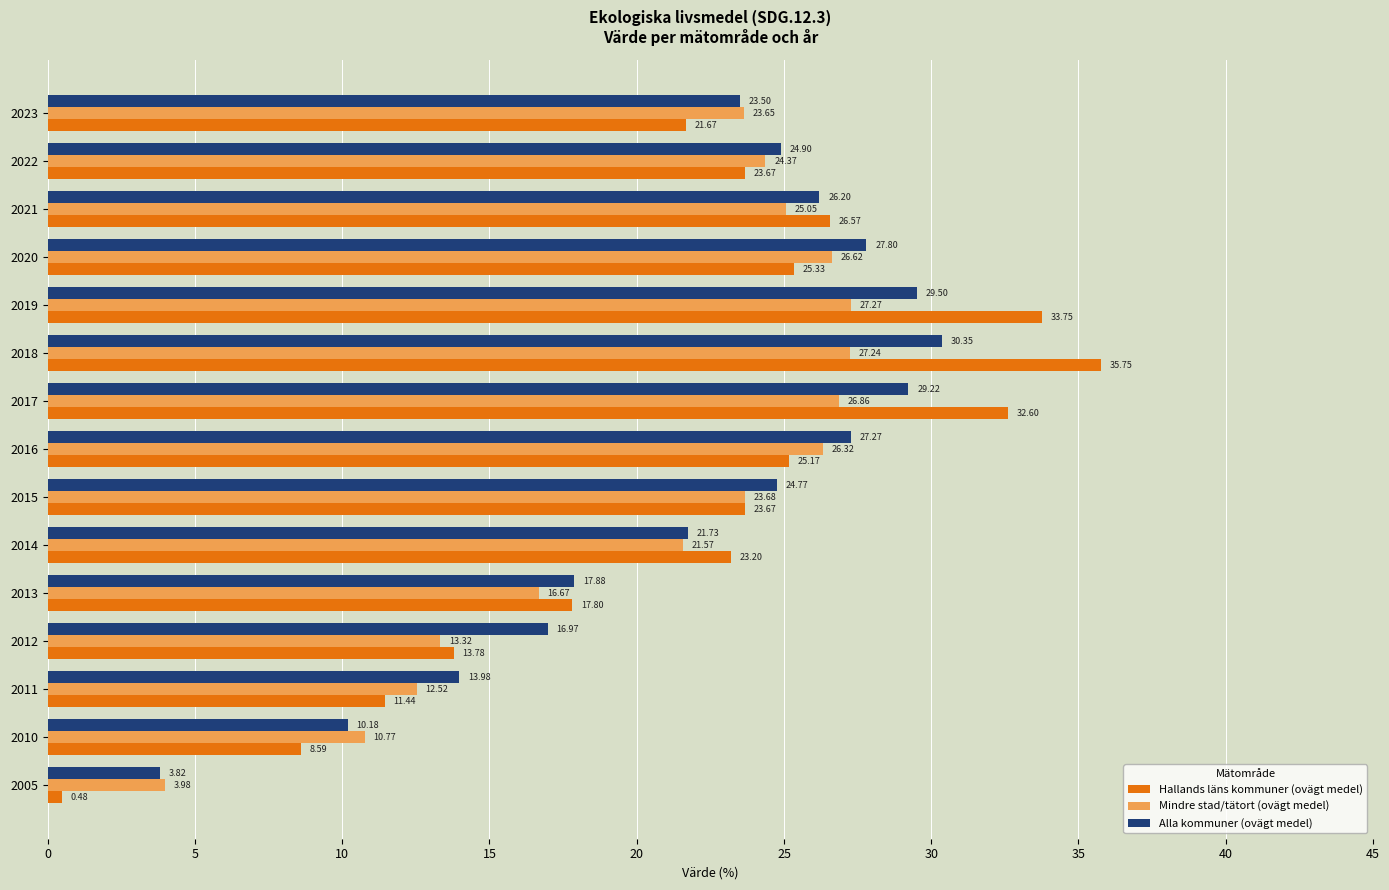

What are all the series names shown in the legend?

Hallands läns kommuner (ovägt medel), Mindre stad/tätort (ovägt medel), Alla kommuner (ovägt medel)